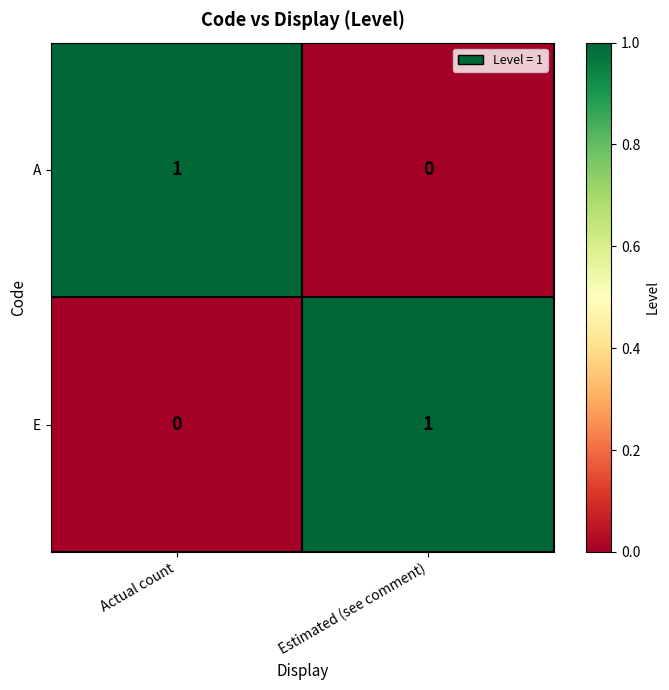

Is it true that E equals 1 at Estimated (see comment)?

True